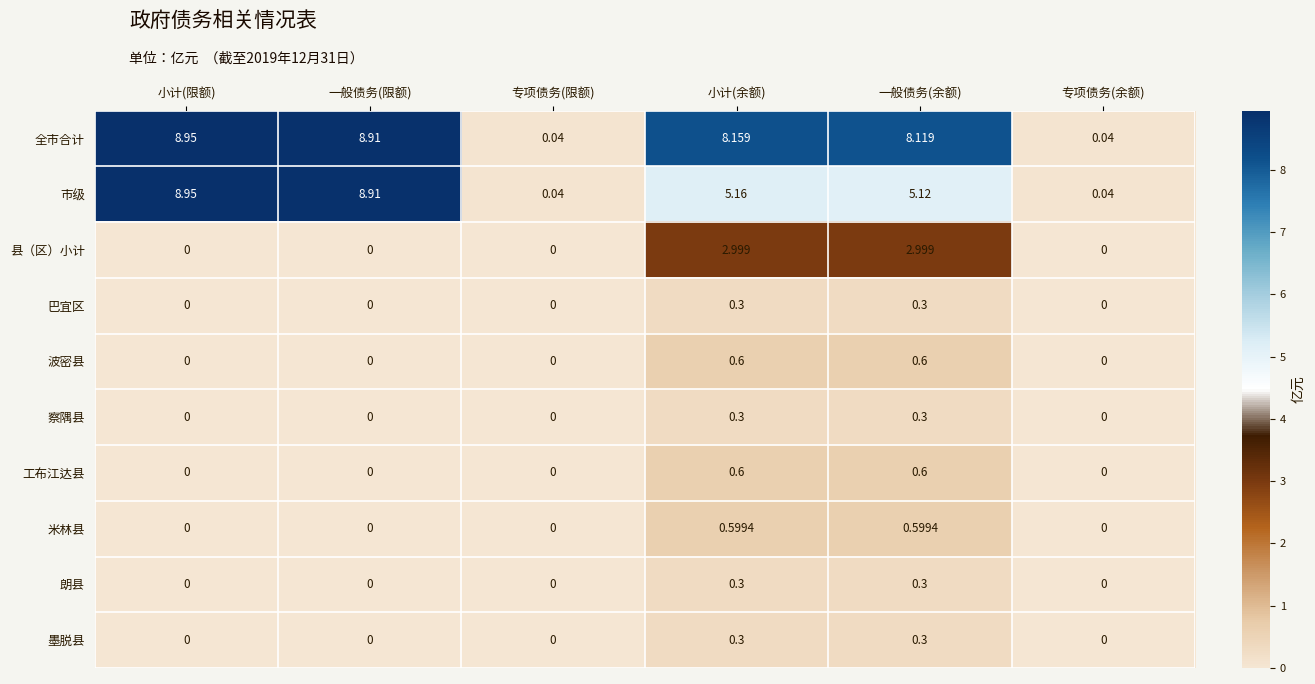

Which series has the largest total across all categories?

全市合计